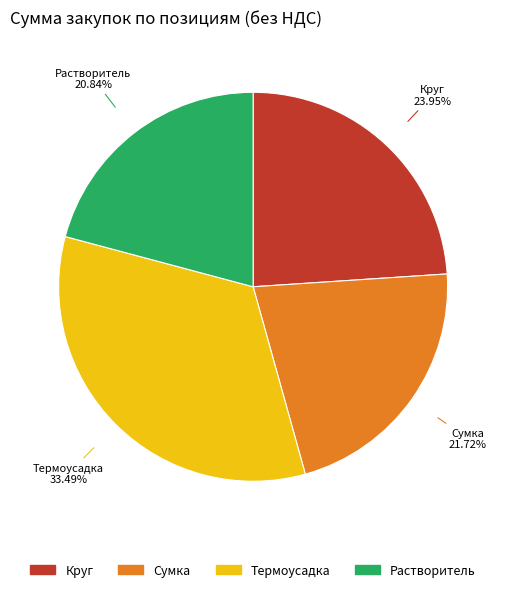

How many slices are in this pie chart?

4